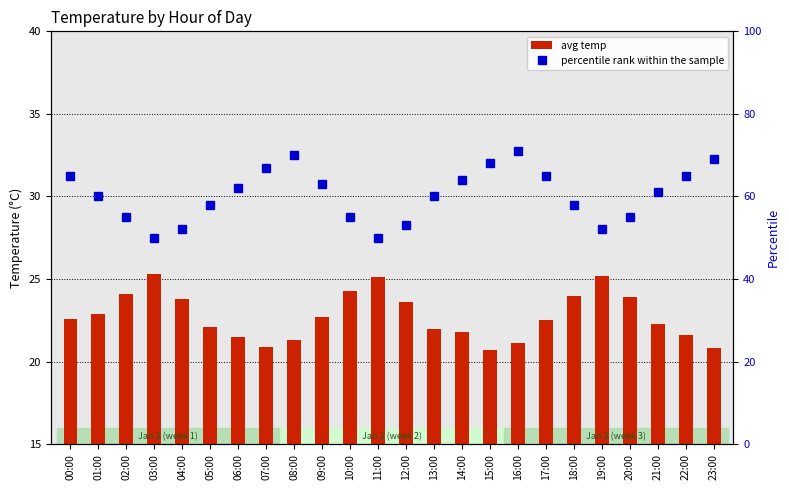

Which category has the lowest value in the percentile rank within the sample series?

03:00